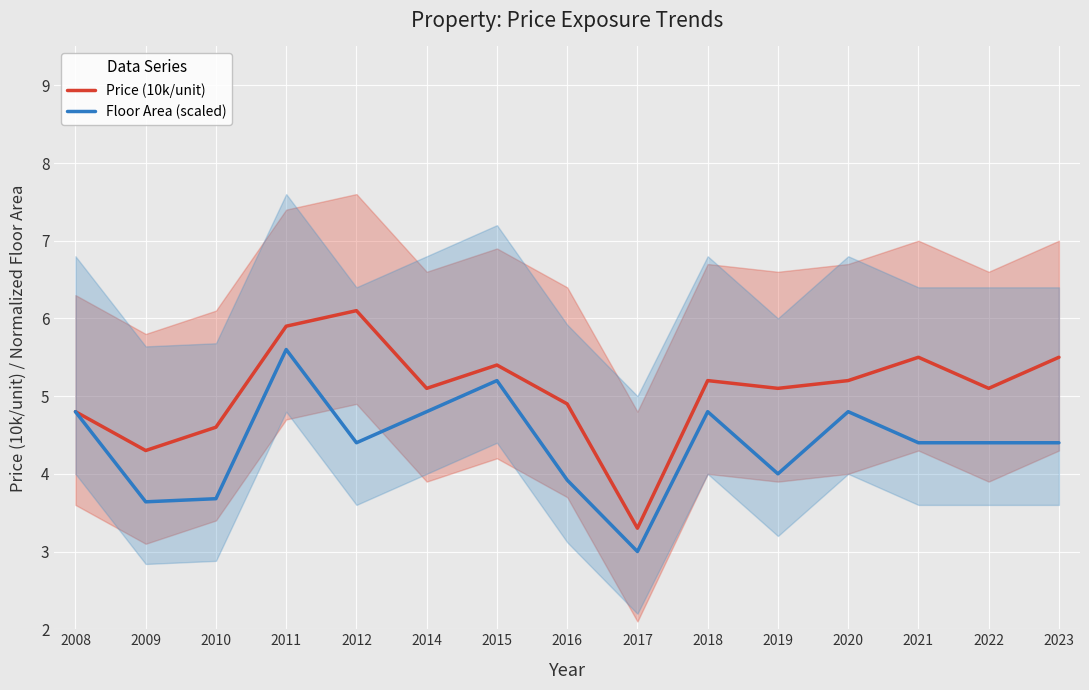

Which series has the largest range (max minus min)?

Price (10k/unit)